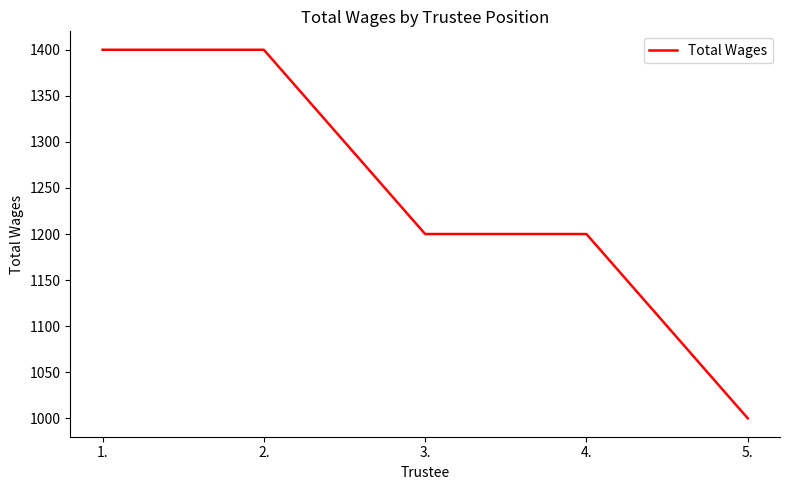

What is the sum of all values?

6200